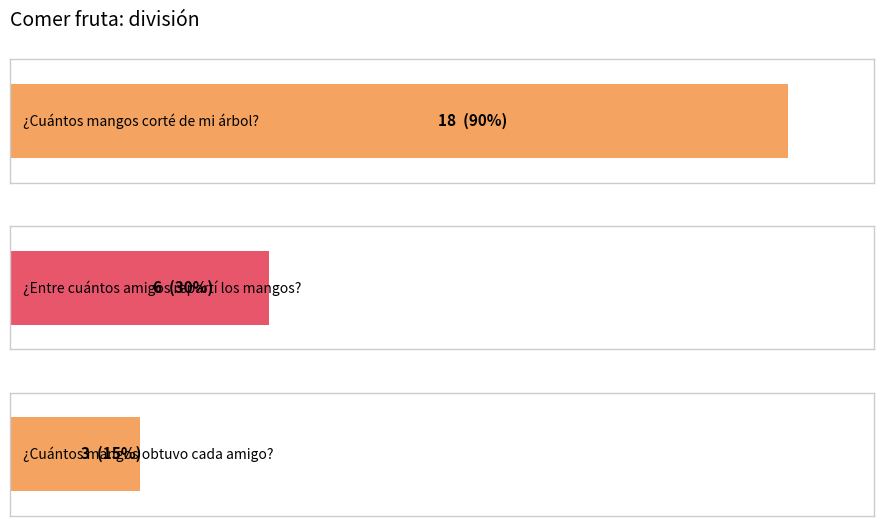

What is the label of the 1st bar from the right?

¿Cuántos mangos obtuvo cada amigo?